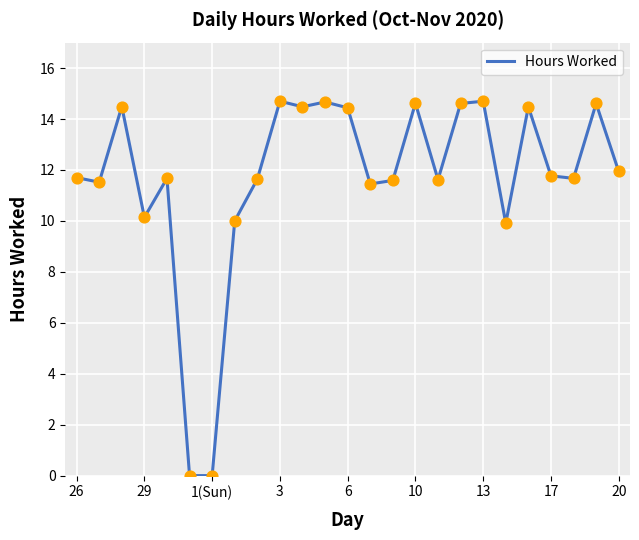

What is the difference between the maximum and minimum values?

14.7